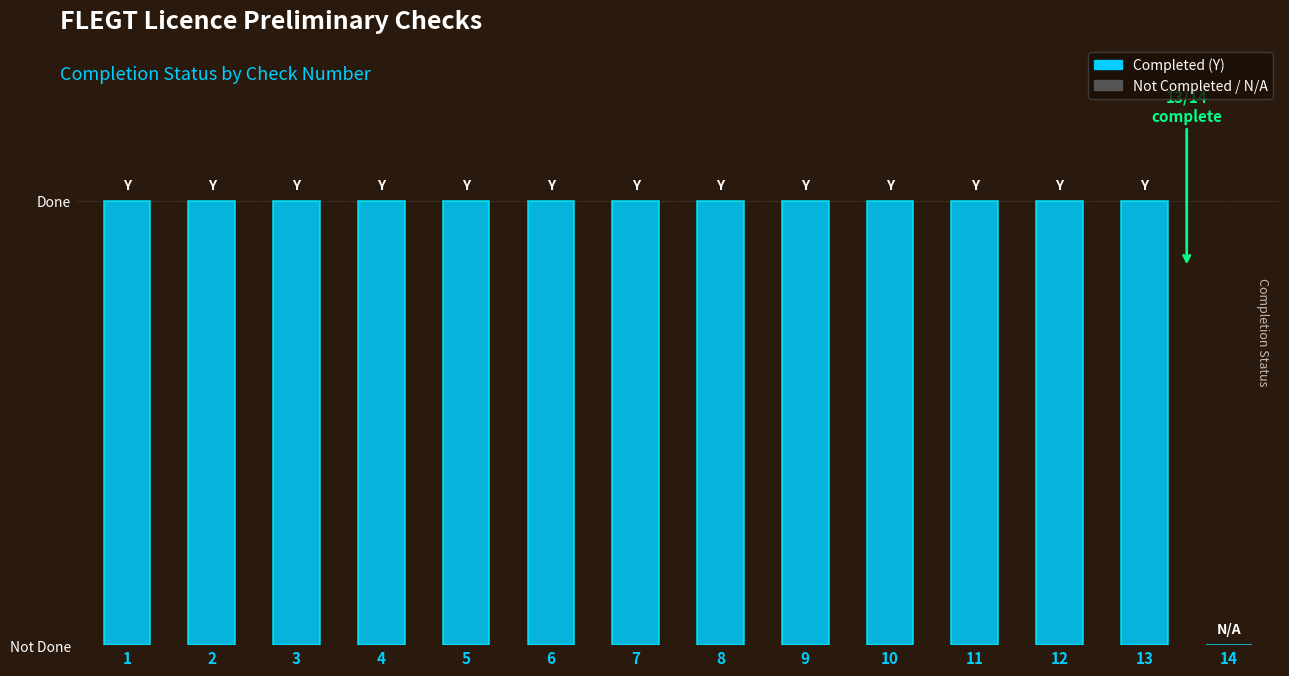

Are the bars horizontal?

No